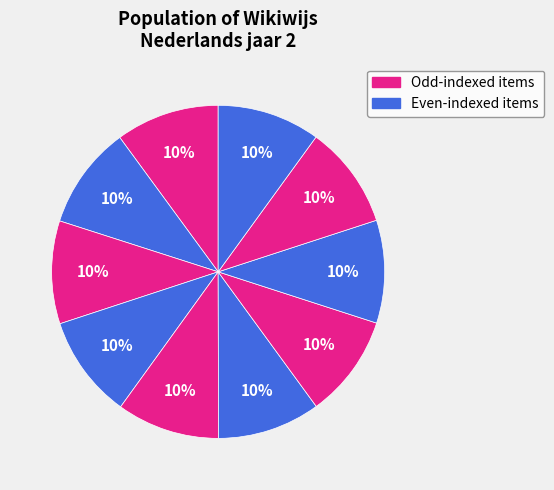

How many slices are in this pie chart?

10